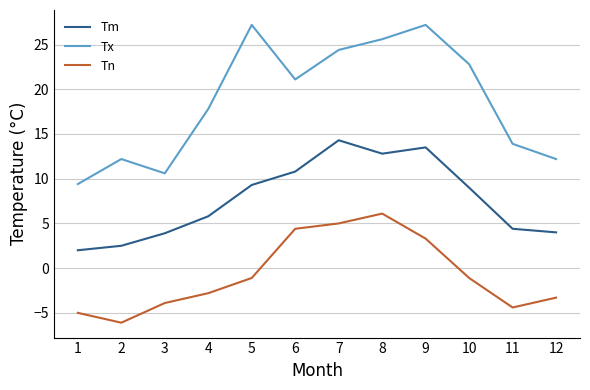

Where does the Tx series first go above 21?

5